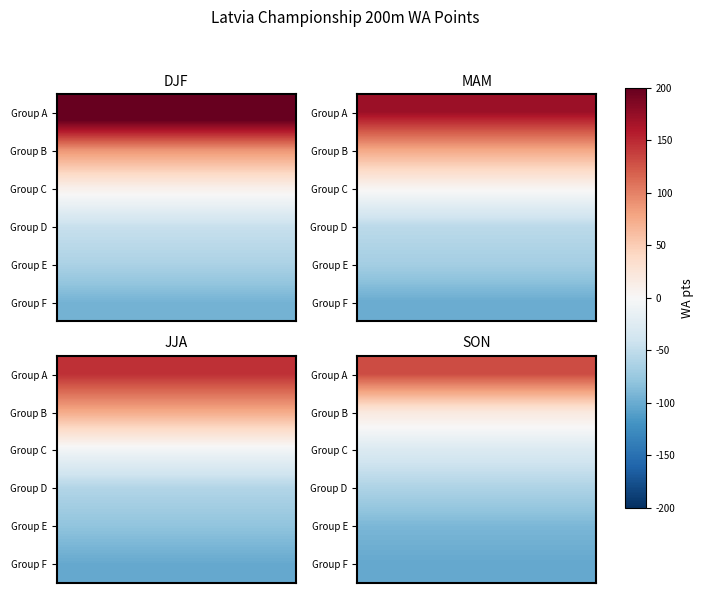

What is the smallest value displayed?

-102.8